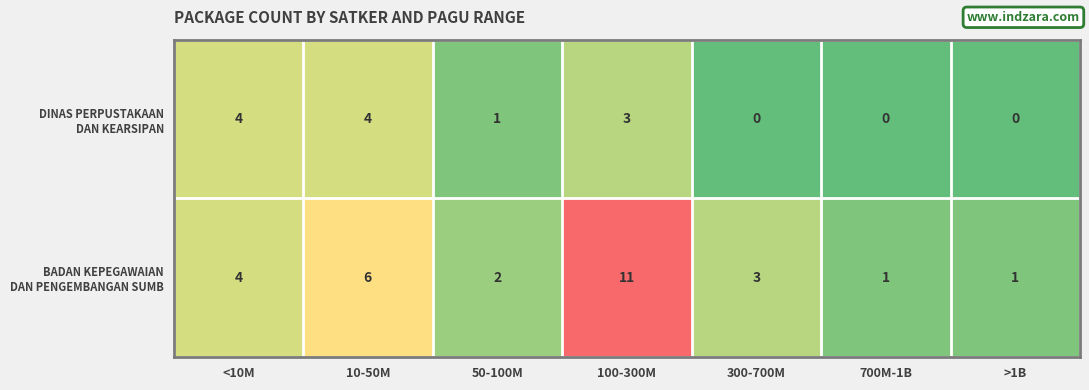

At which category is the sum across all series the highest?

100-300M